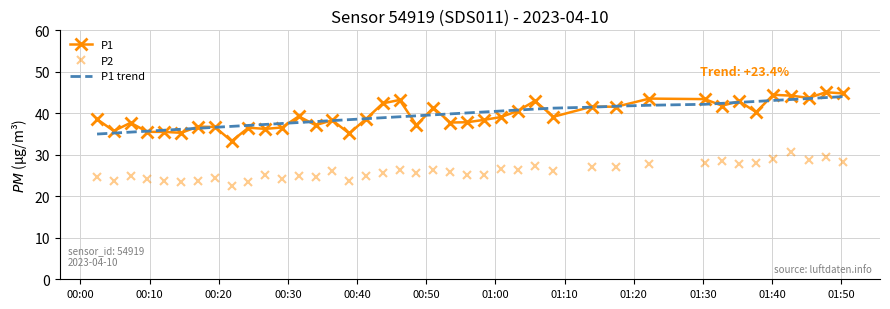

What is the sum of all P2 values?

1038.6